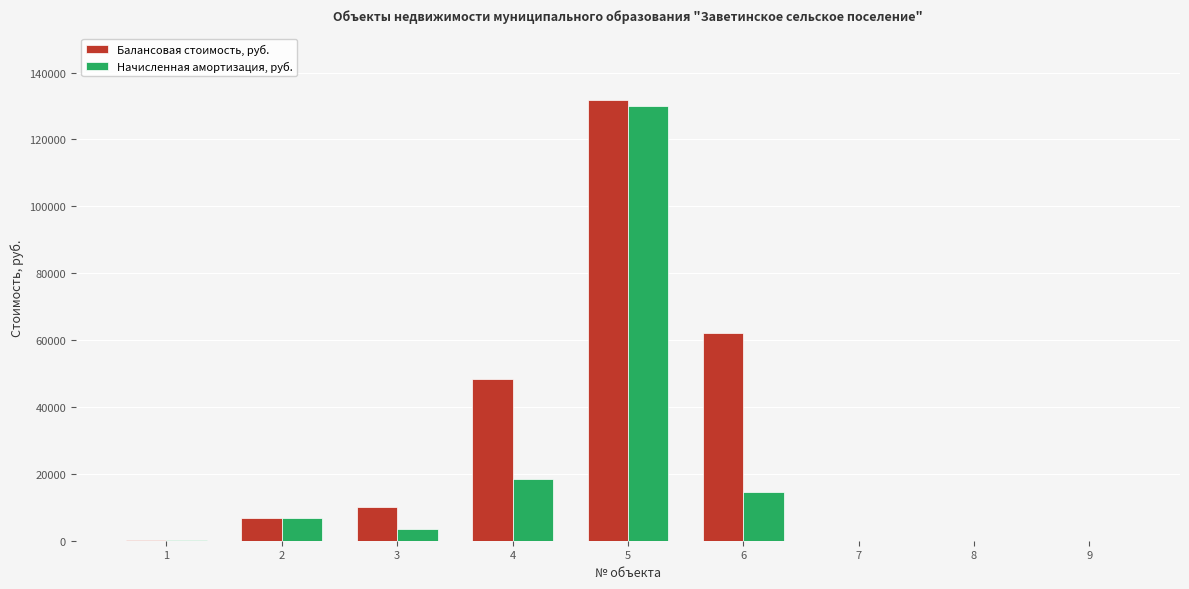

What is the sum of all Начисленная амортизация, руб. values?

173347.4